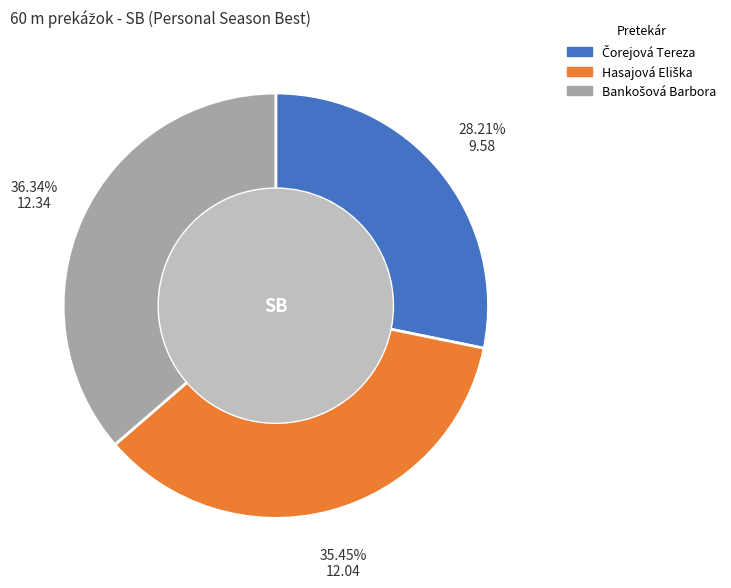

Is there any slice that represents more than half of the pie?

No